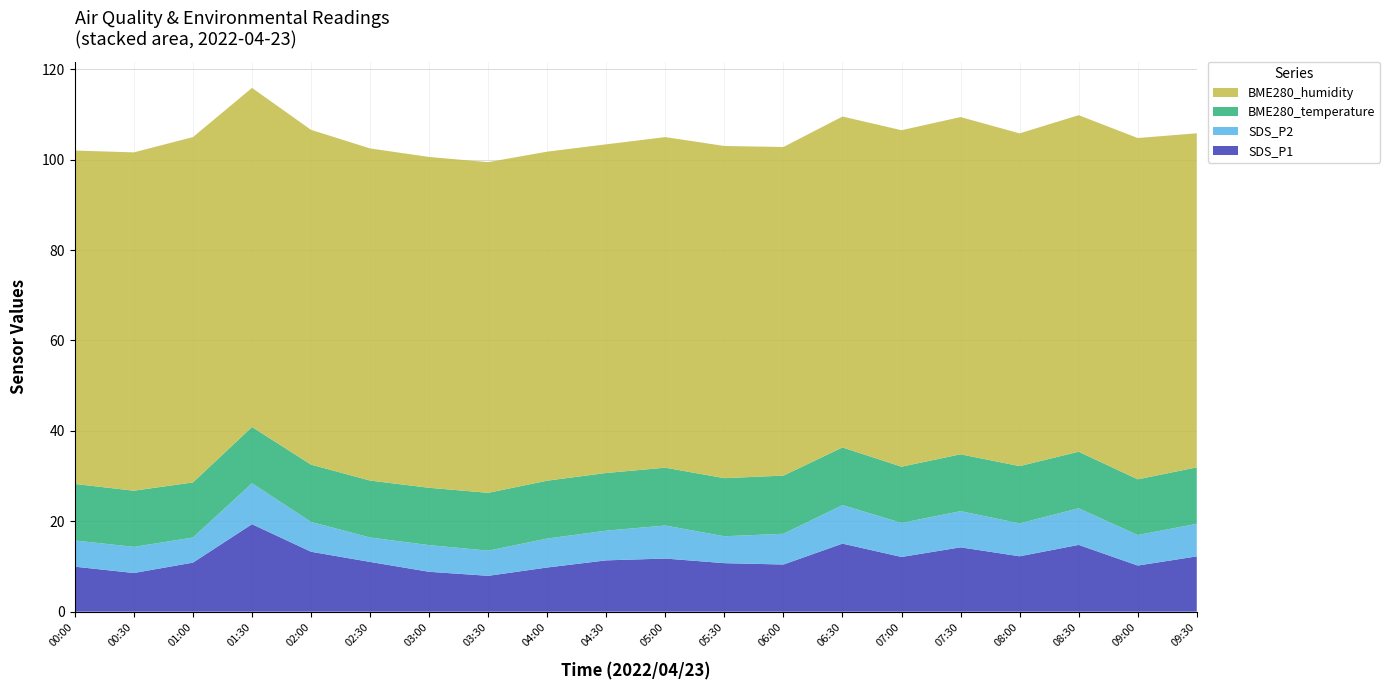

Reading right to left, what are all the values shown in this chart?

SDS_P1: 12.2	10.2	14.8	12.2	14.2	12.1	15.1	10.4	10.7	11.8	11.3	9.8	7.9	8.8	11.0	13.2	19.4	10.8	8.6	9.9
SDS_P2: 7.2	6.8	8.1	7.3	8.0	7.5	8.5	6.8	6.0	7.3	6.6	6.4	5.6	5.9	5.4	6.6	9.1	5.5	5.8	5.8
BME280_temperature: 12.5	12.3	12.5	12.7	12.6	12.4	12.8	12.9	12.8	12.8	12.8	12.8	12.8	12.7	12.6	12.7	12.4	12.2	12.4	12.5
BME280_humidity: 73.9	75.5	74.5	73.6	74.6	74.4	73.2	72.7	73.5	73.1	72.7	72.8	73.2	73.2	73.5	74.0	75.0	76.4	74.8	73.8